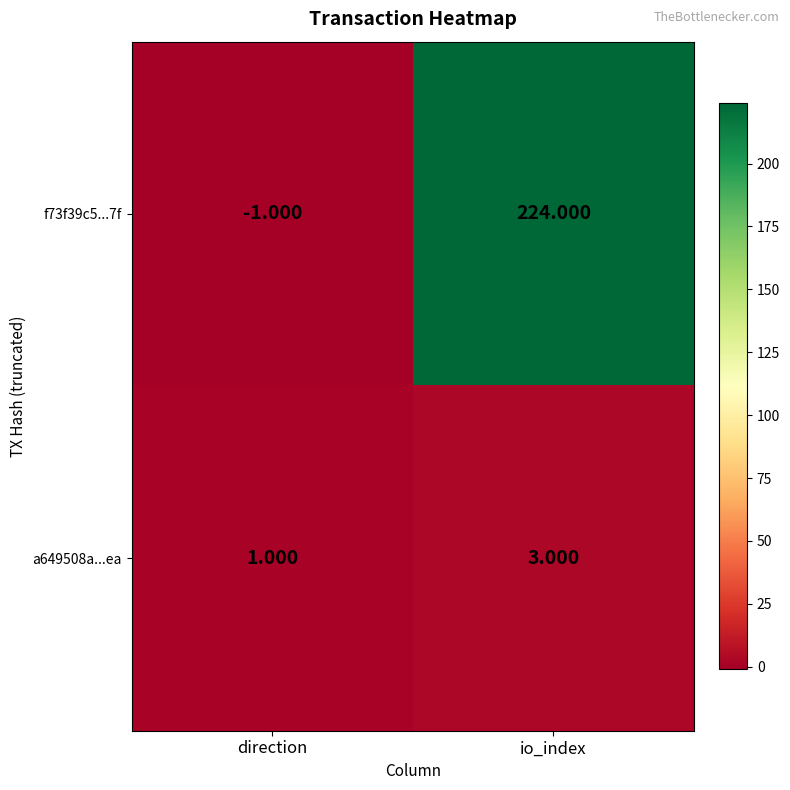

At which label does a649508a...ea reach its minimum?

direction